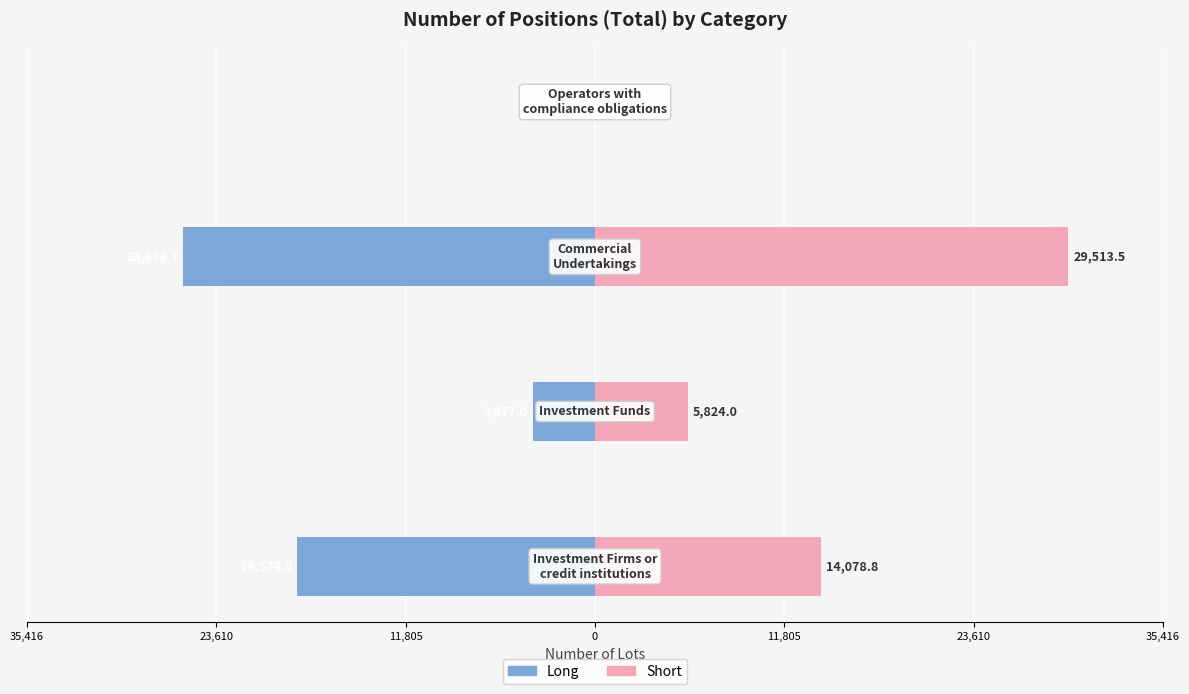

How many values in Short are above zero?

3